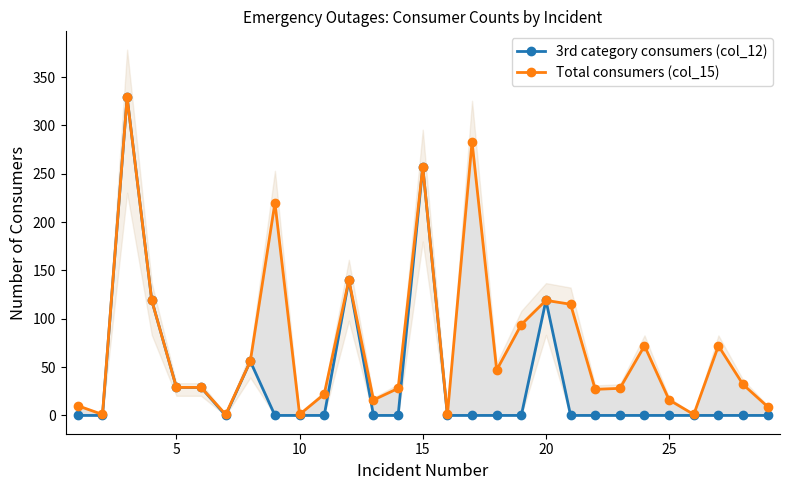

Count the number of data series in this chart.

2